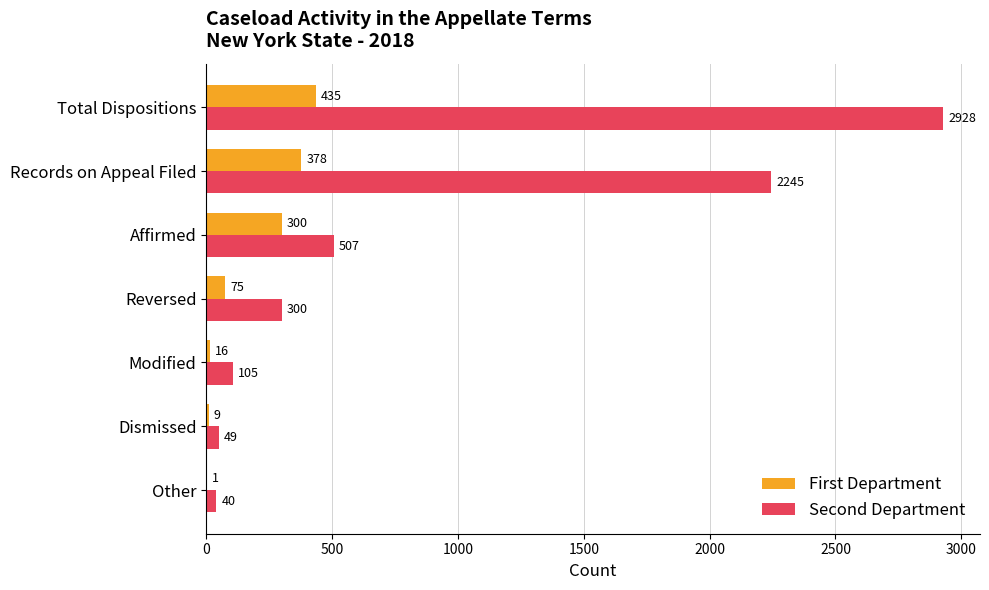

How many series are shown in this chart?

2